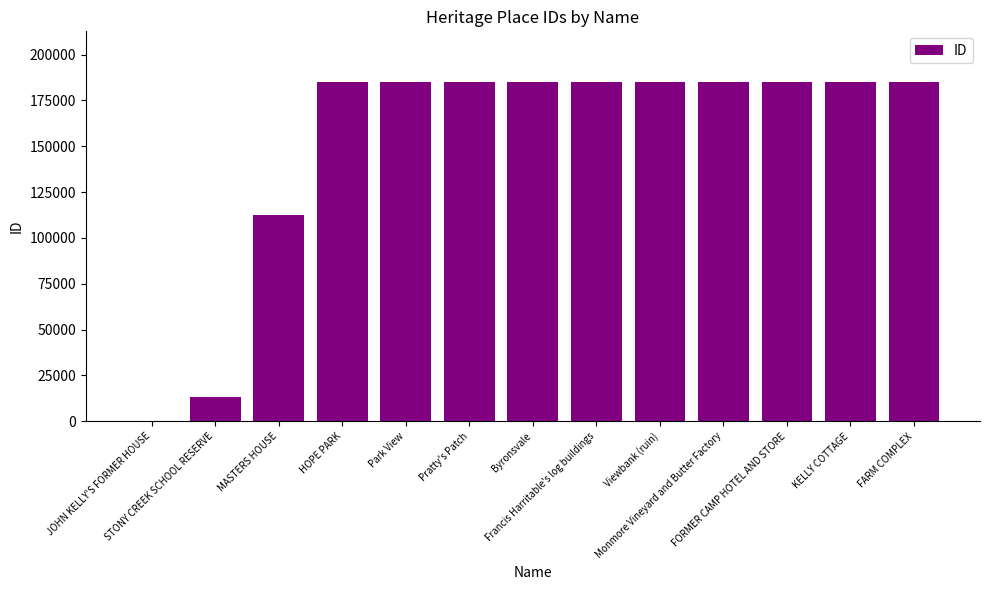

Where does the data first go above 184938?

Francis Harritable's log buildings